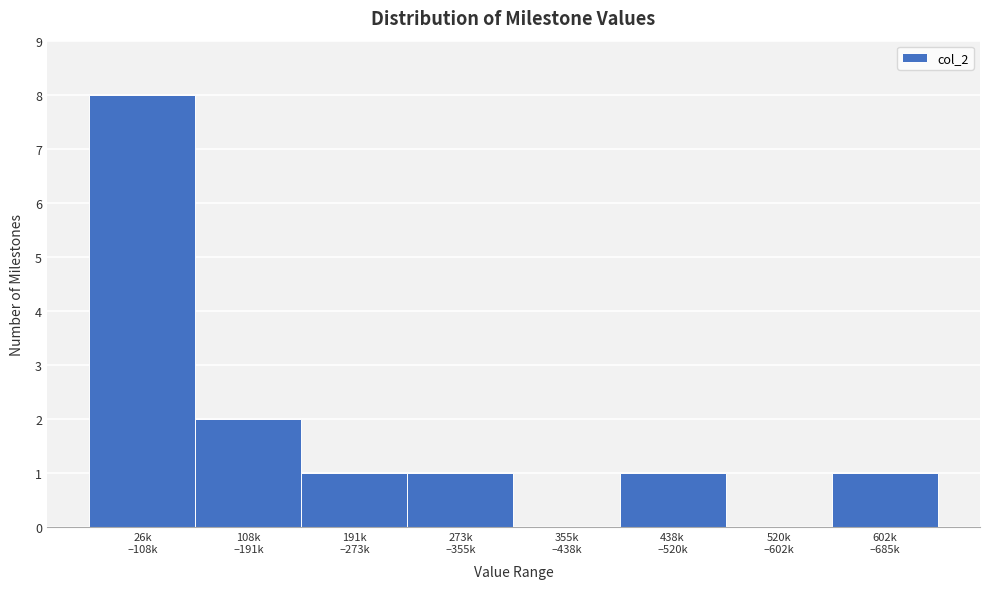

What is the sum of all values?

14